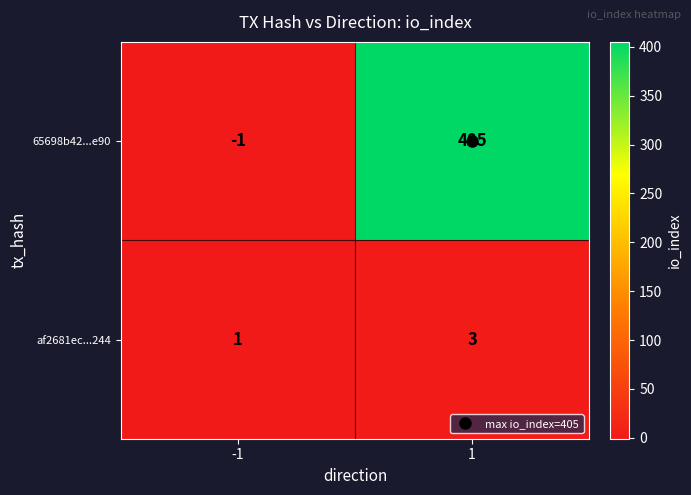

True or false: af2681ec...244 has a value of 5 at 1.

False